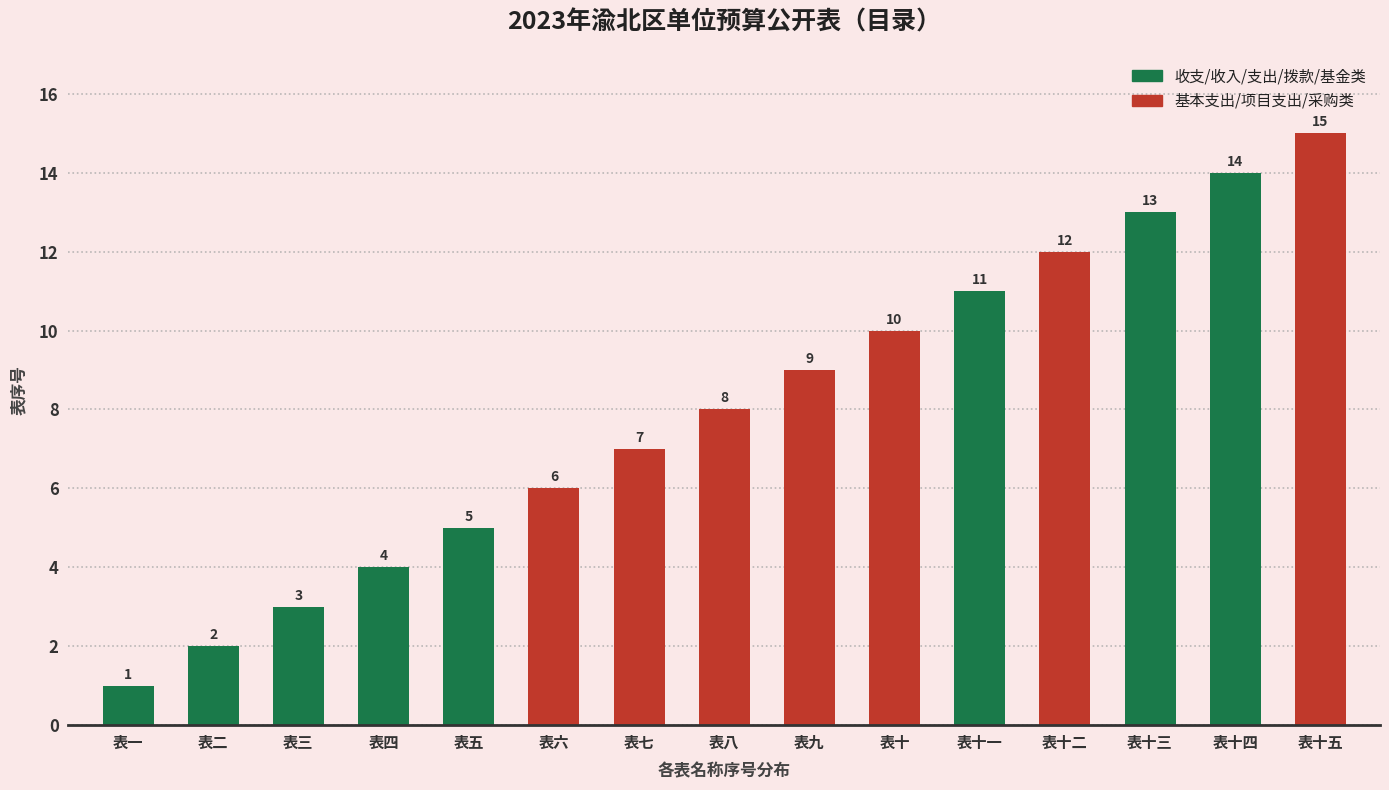

What is the difference between the second highest and second lowest values?

12